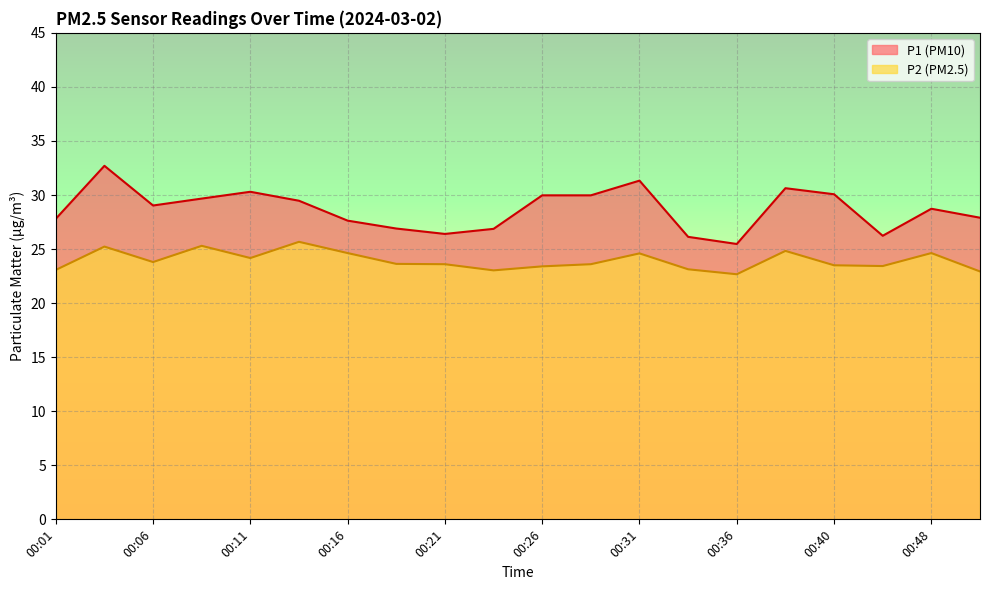

Is the value of P1 at 00:36 greater than the value of P2 at 00:04?

Yes